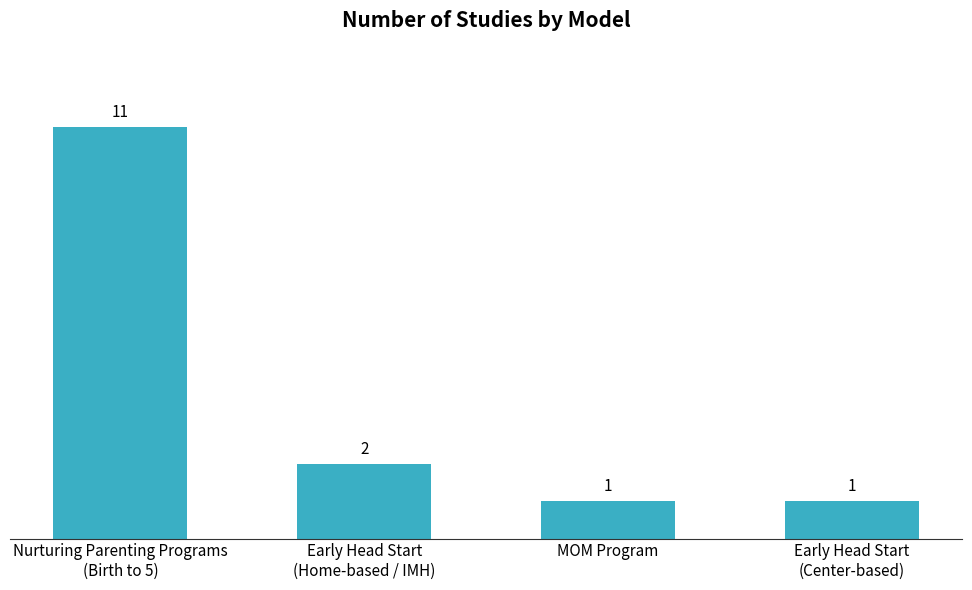

Reading right to left, what are all the values shown in this chart?

1	1	2	11